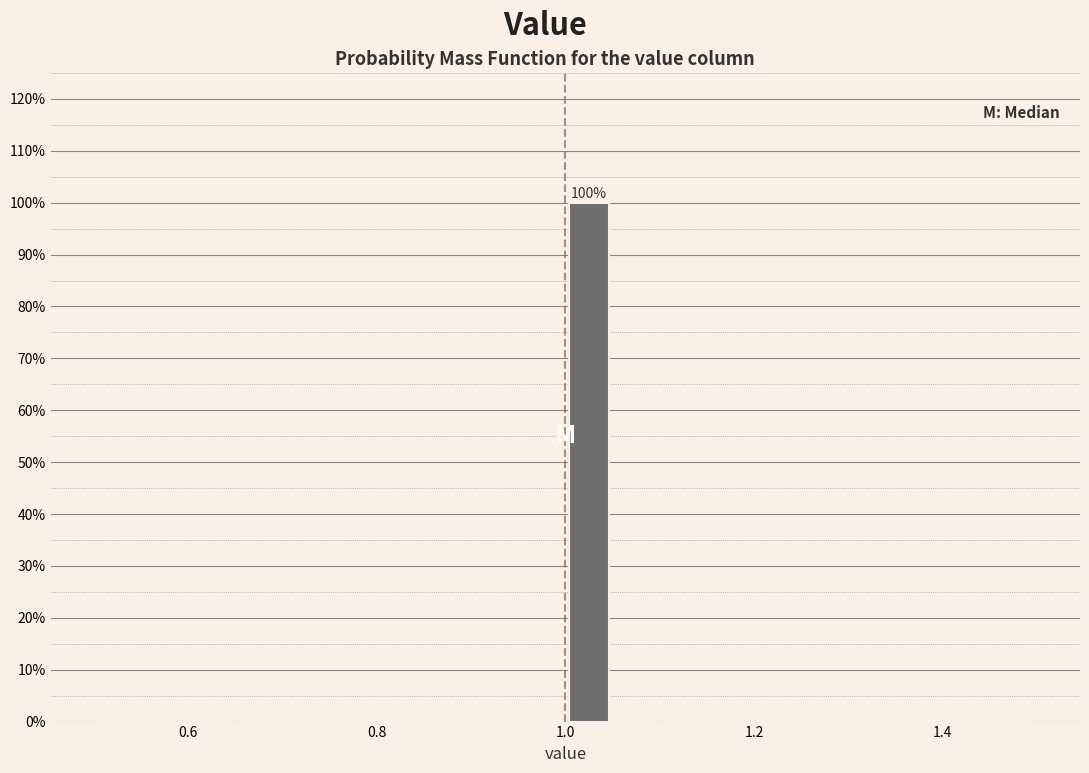

Read against the x-axis, roughly where is the centre of the tallest bar?

1.02